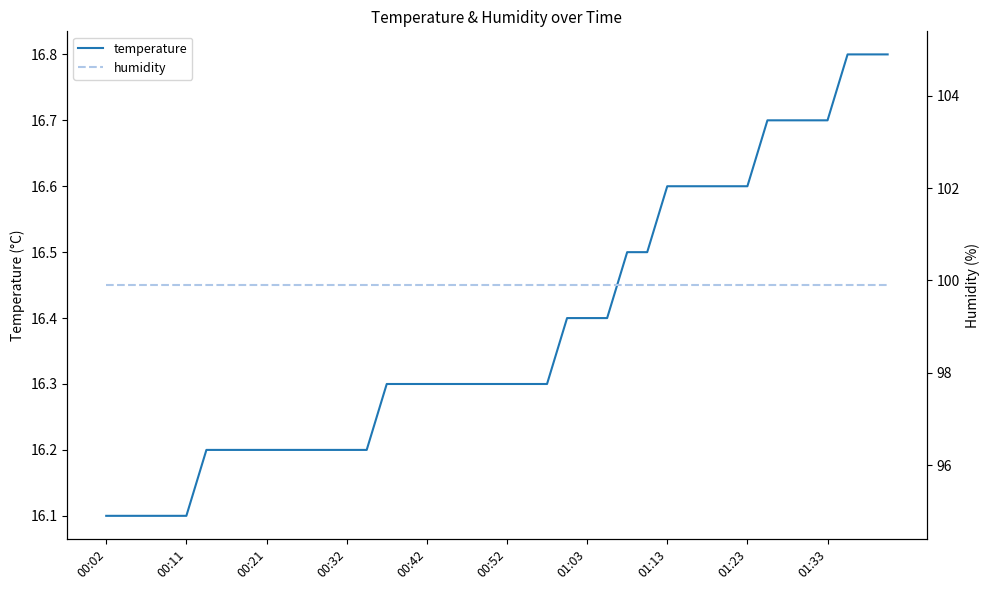

The temperature series shows 16.2 at 00:21. True or false?

True